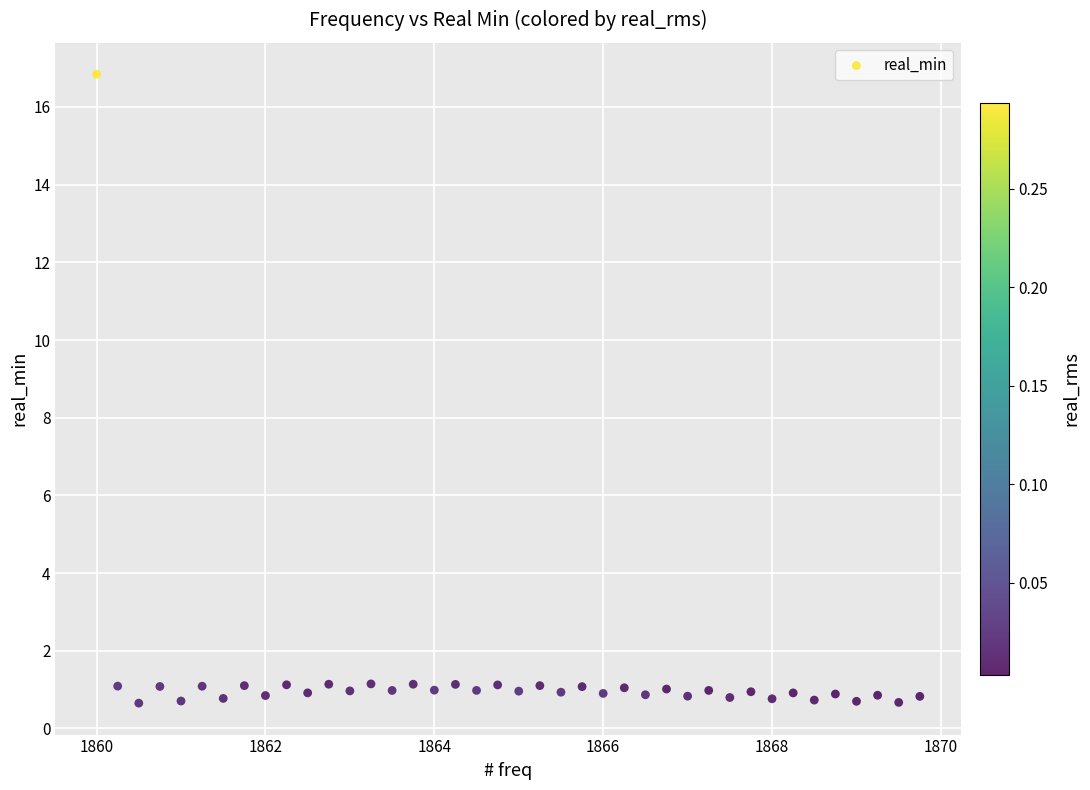

What is the range of Y values (max minus min)?

16.2